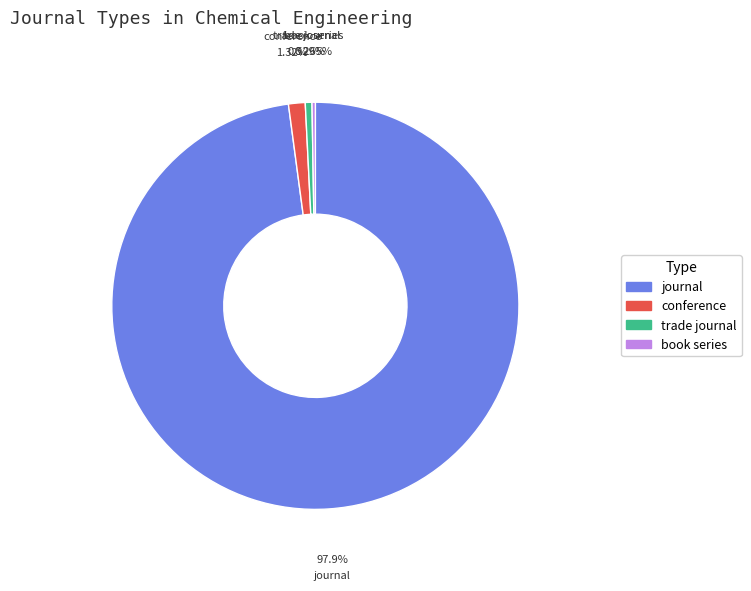

Is there a majority slice in this chart?

Yes